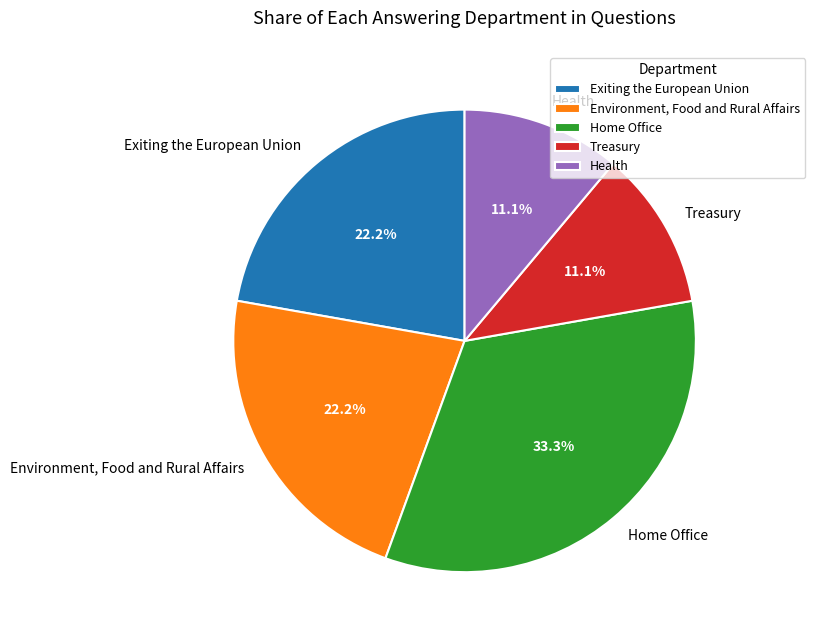

How much of the chart is everything except Environment, Food and Rural Affairs?

77.8%